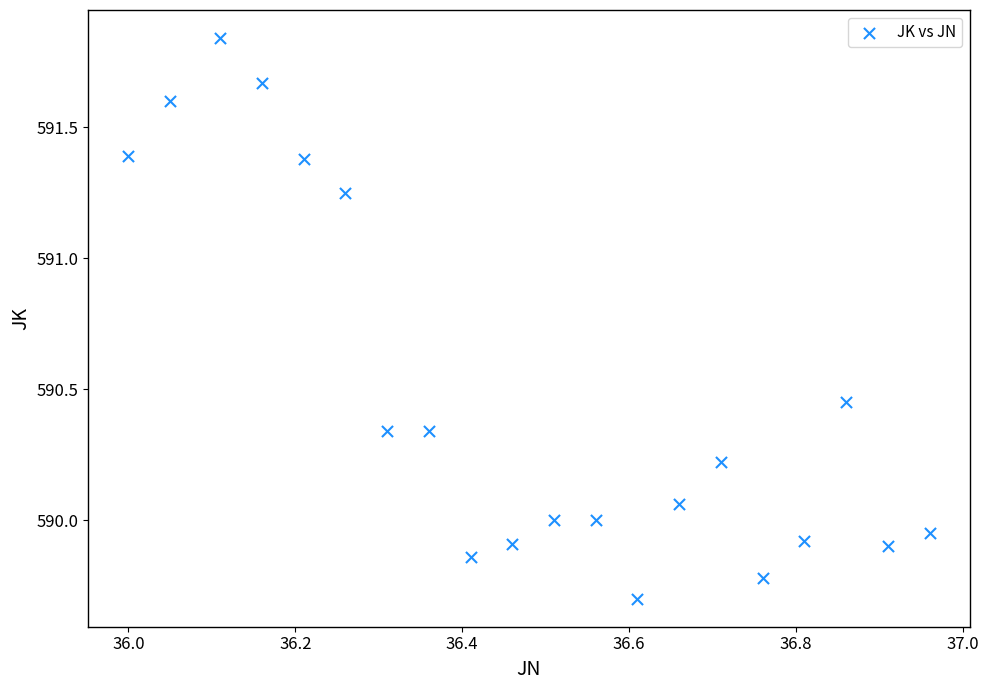

What is the range of X values (max minus min)?

1.0